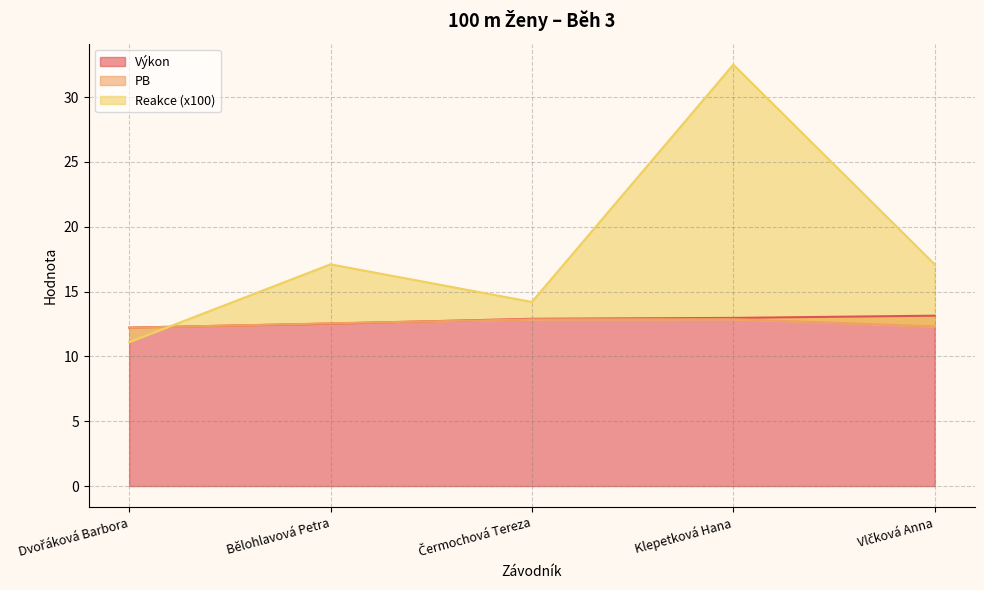

At Klepetková Hana, list the series in order from smallest to largest.

PB, Výkon, Reakce